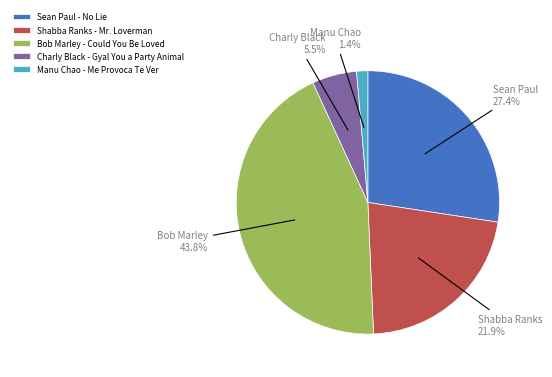

Combined, what portion of the pie is Bob Marley - Could You Be Loved and Sean Paul - No Lie?

71.2%